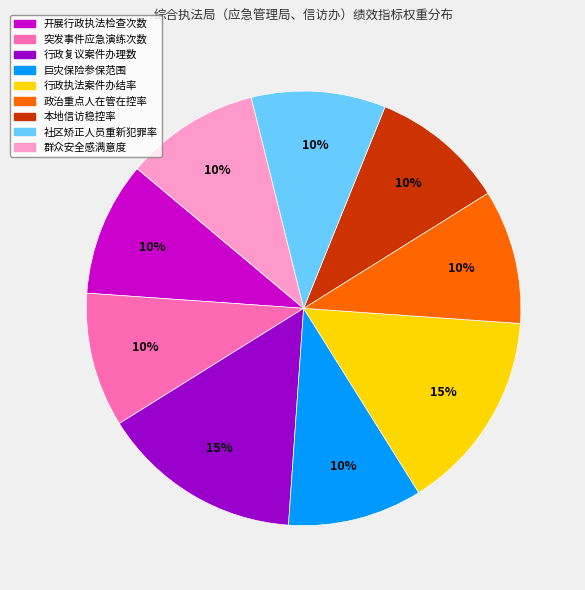

How many segments does this pie chart have?

9